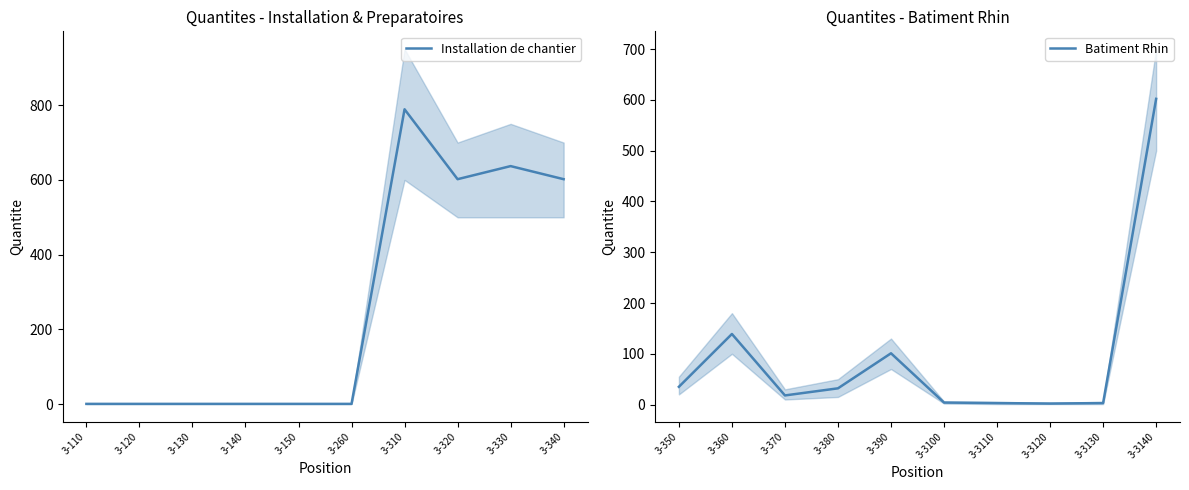

What is the value of the Batiment Rhin point at the 2nd from the left?

139